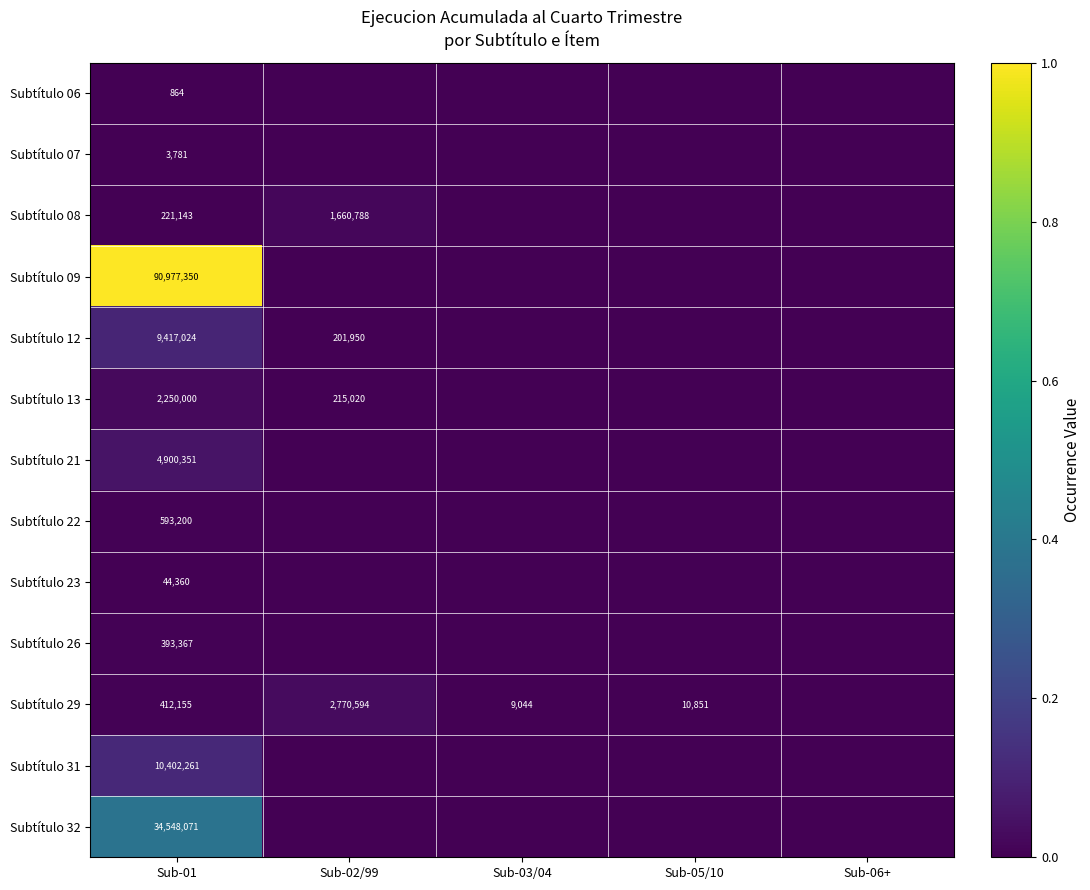

What is the total value across all series at Sub-01?

154163927